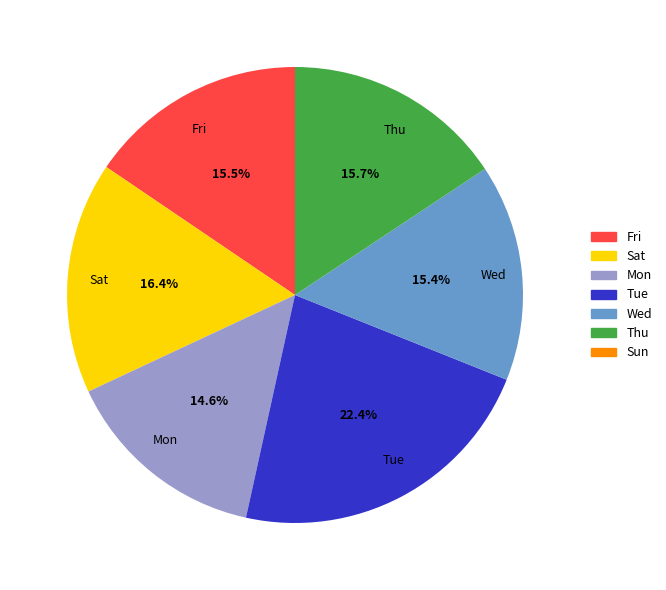

How many segments does this pie chart have?

6